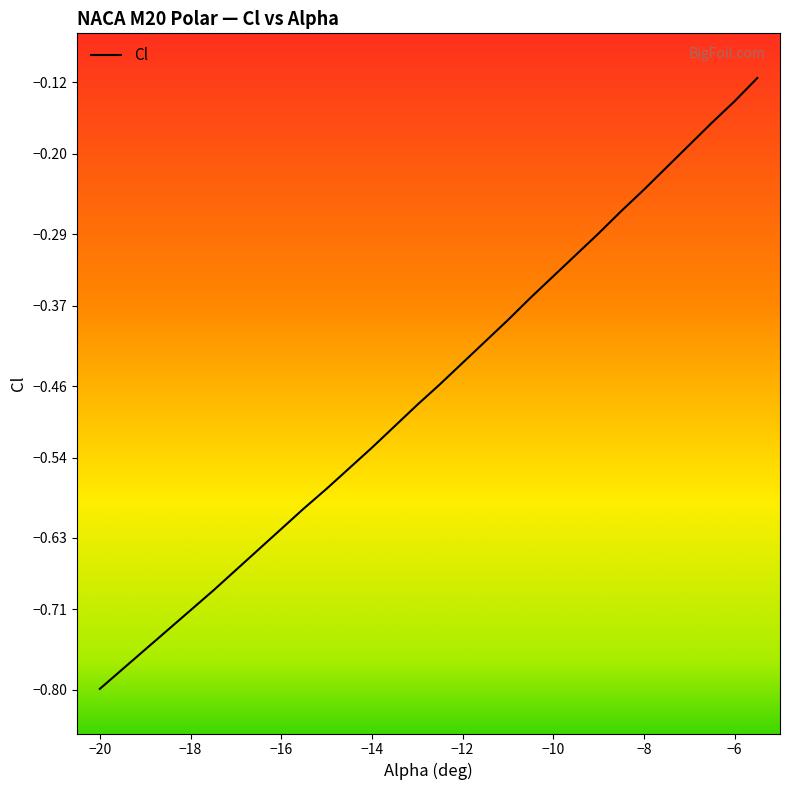

The value at -15 is -0.6. True or false?

True